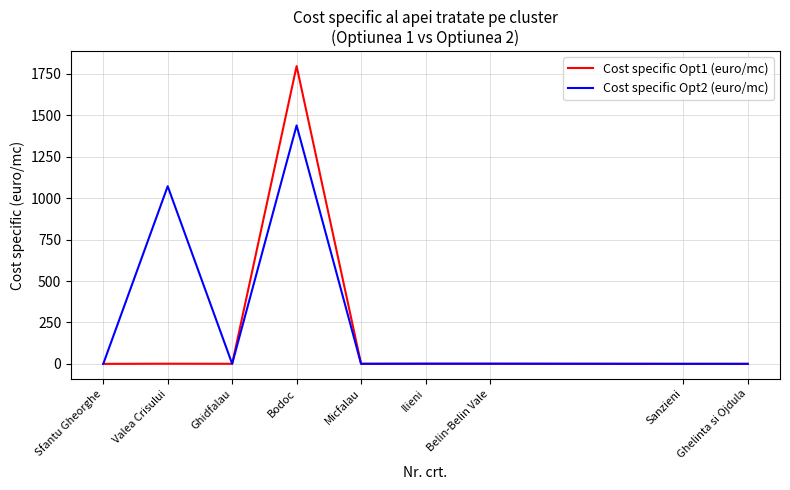

The Cost specific Opt2 (euro/mc) series shows 1439.0 at Bodoc. True or false?

True